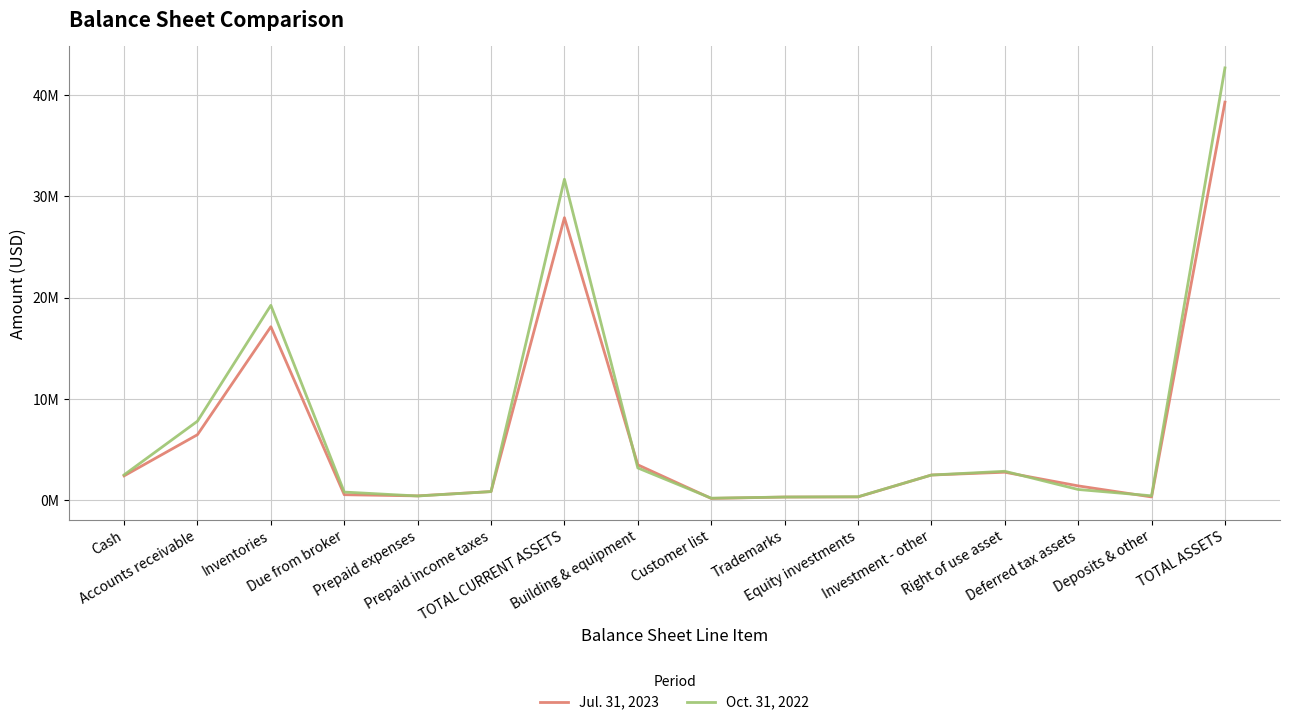

How many interior local peaks does the Jul. 31, 2023 series have?

3